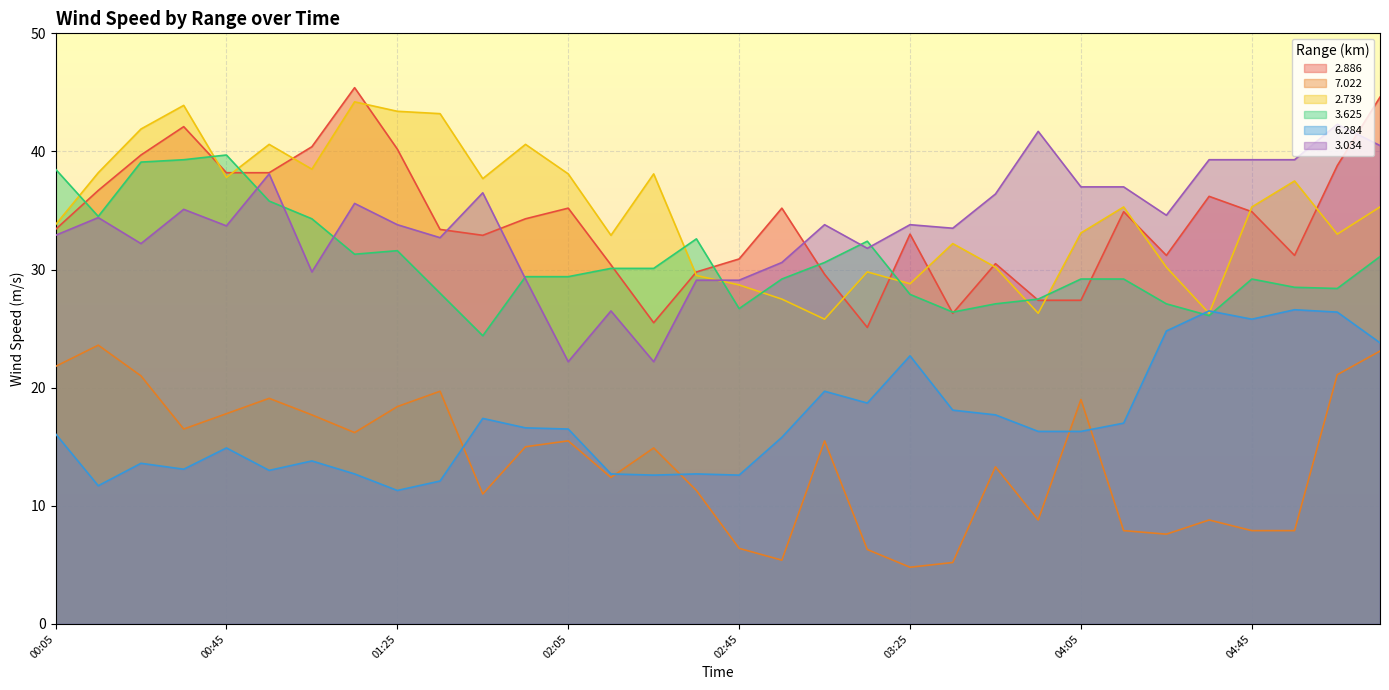

Rank the series by their maximum value, from lowest to highest.

7.022, 6.284, 3.625, 3.034, 2.739, 2.886